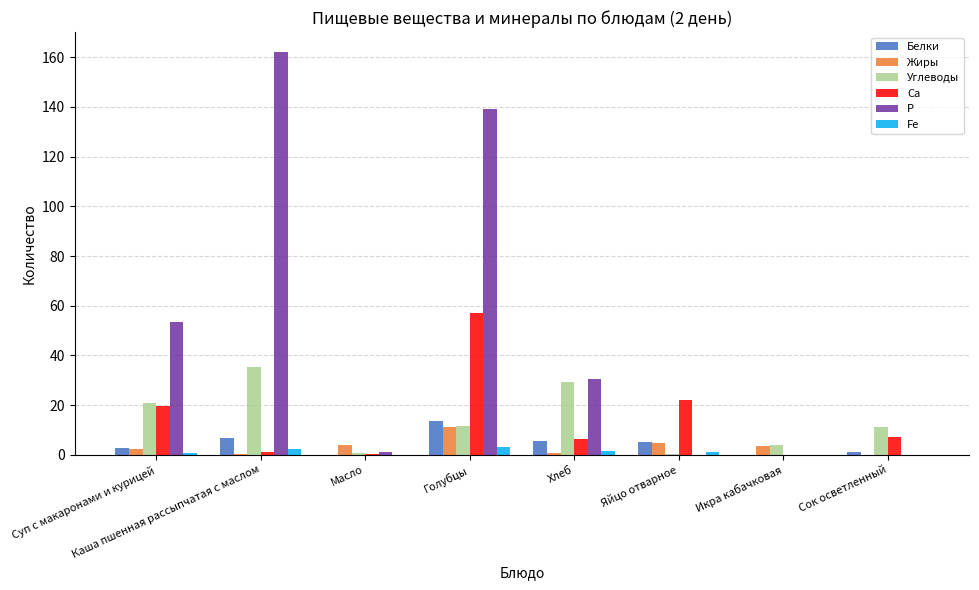

What is the difference between the Белки values at Голубцы and Суп с макаронами и курицей?

10.6